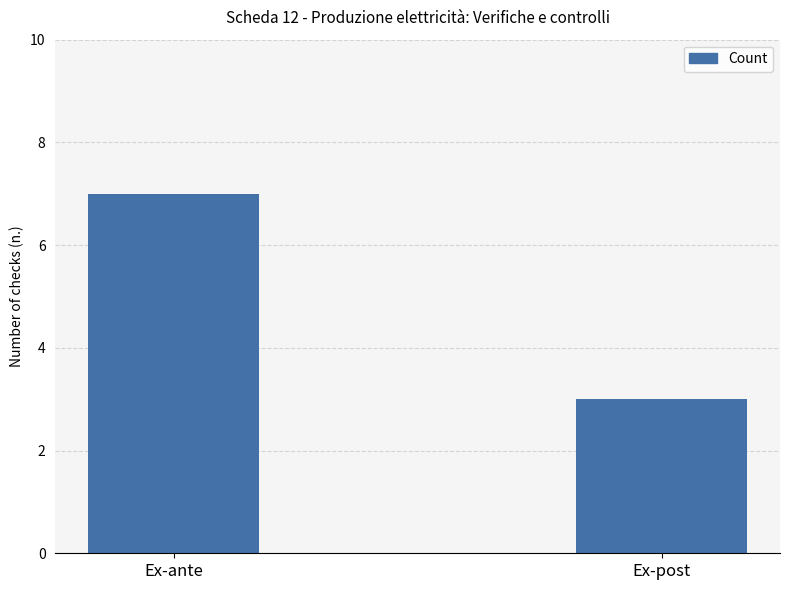

Between Ex-post and Ex-ante, which is larger?

Ex-ante